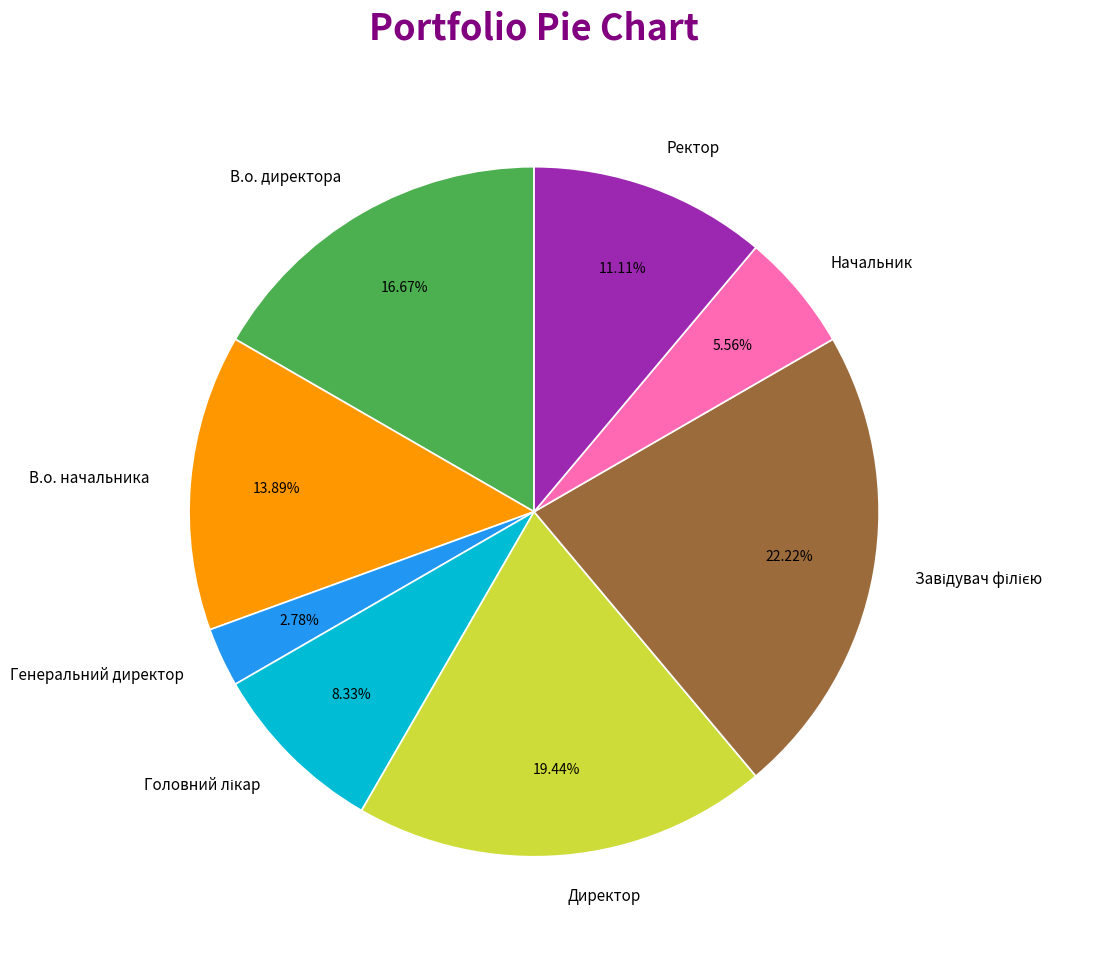

What is the ratio of the value at Генеральний директор to the value at В.о. директора?

0.2